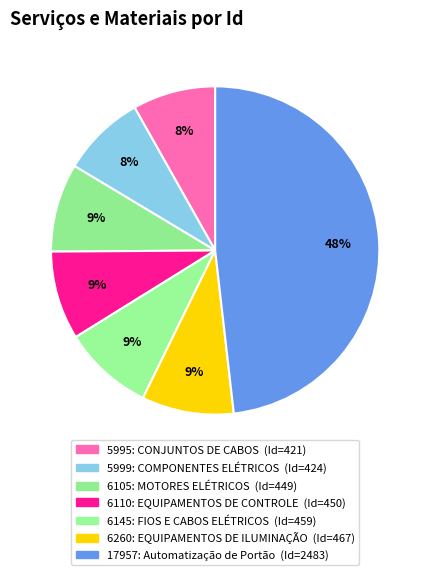

True or false: 17957: Automatização de Portão accounts for 48% of the total.

True